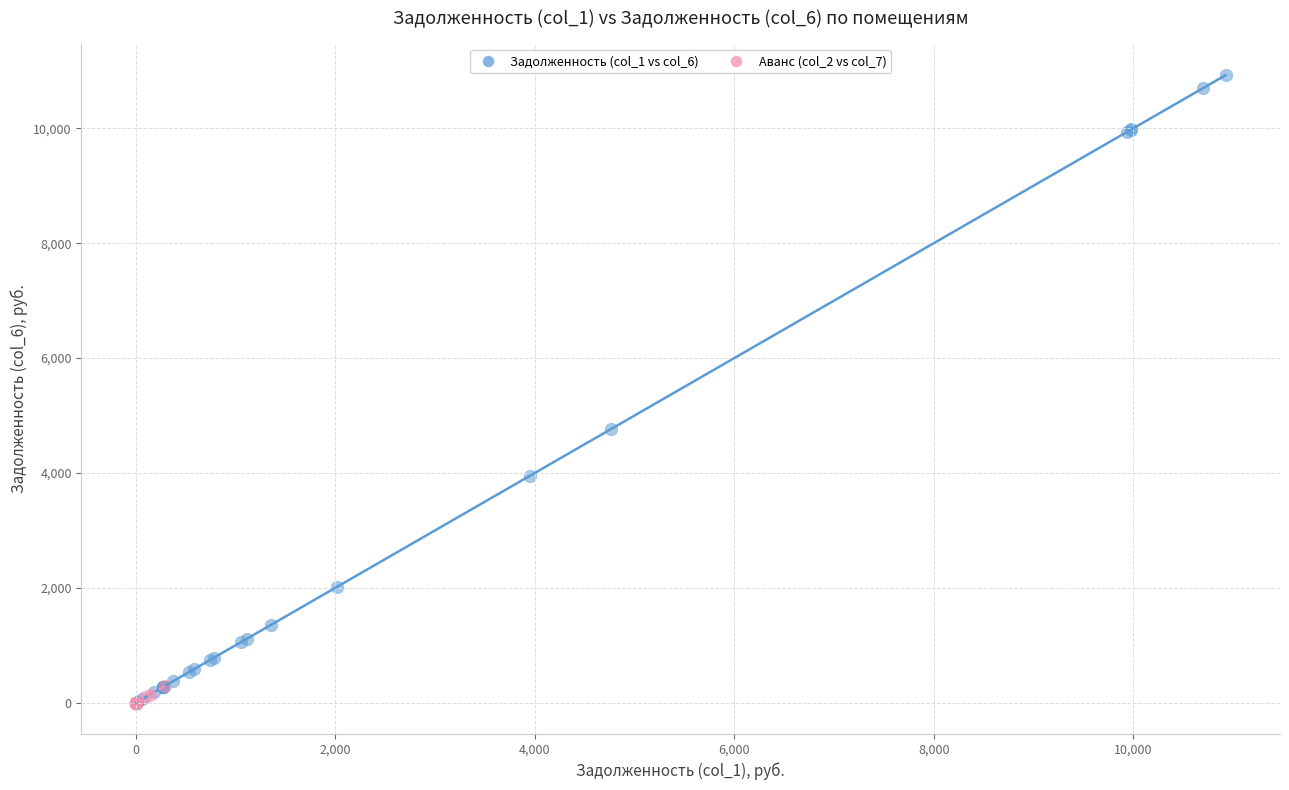

Which series reaches the maximum Y coordinate?

Задолженность (col_1 vs col_6)